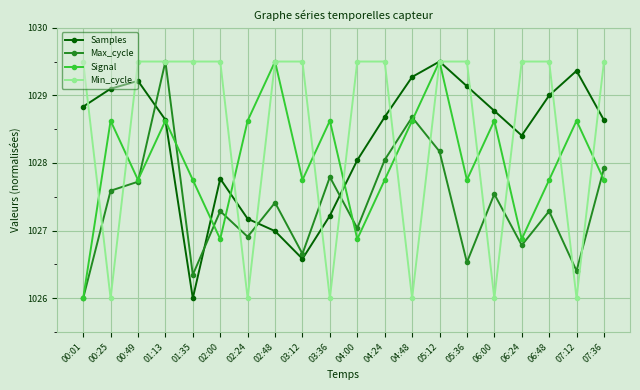

Rank the series at 02:00 from highest to lowest value.

Min_cycle, Samples, Max_cycle, Signal